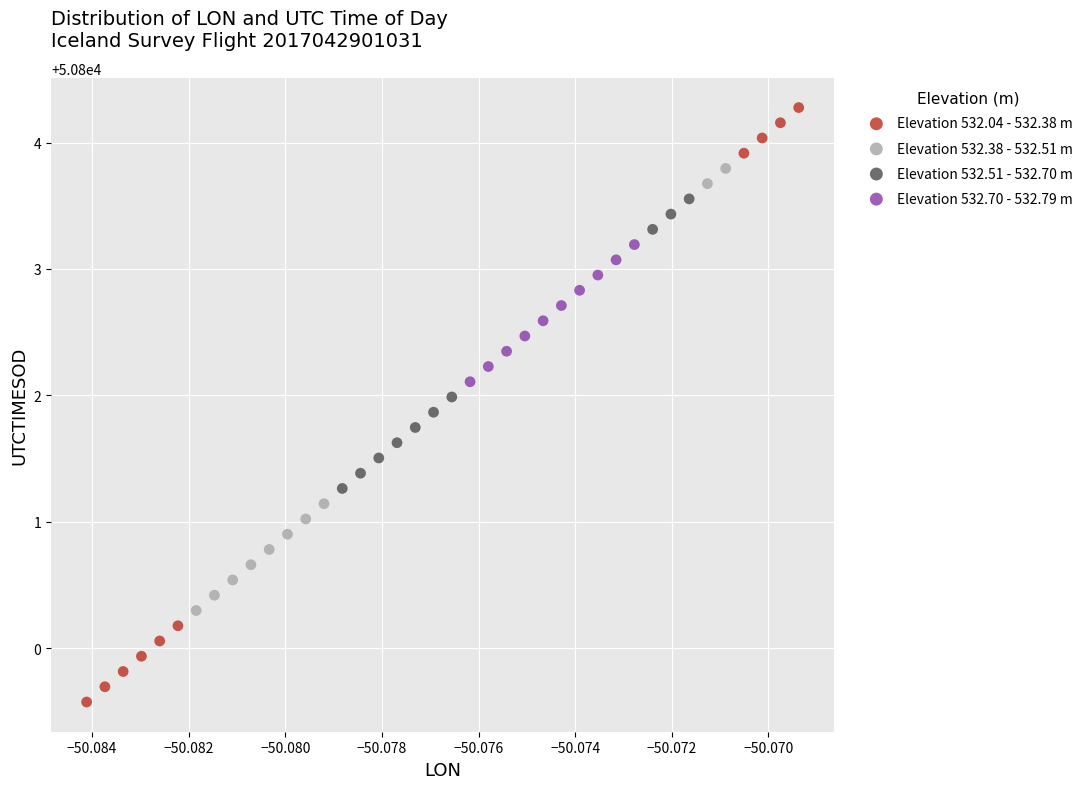

Which series contains the lowest Y value?

Elevation 532.04 - 532.38 m